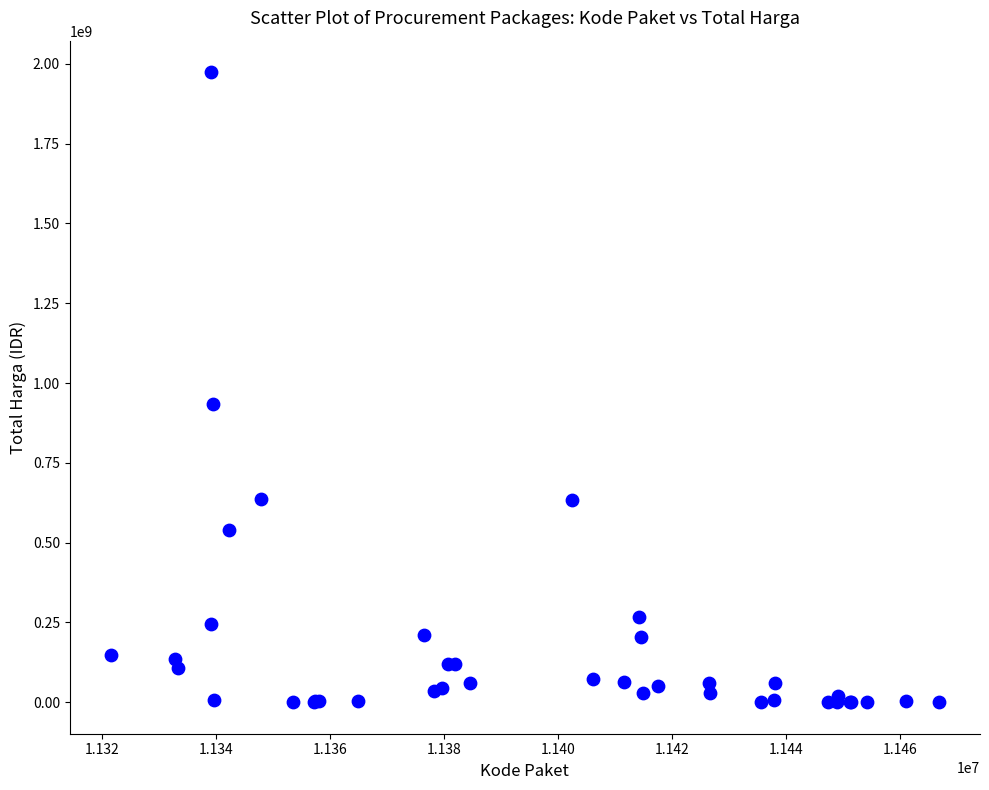

What Y value in the scatter plot is closest to 987100000?

934200000